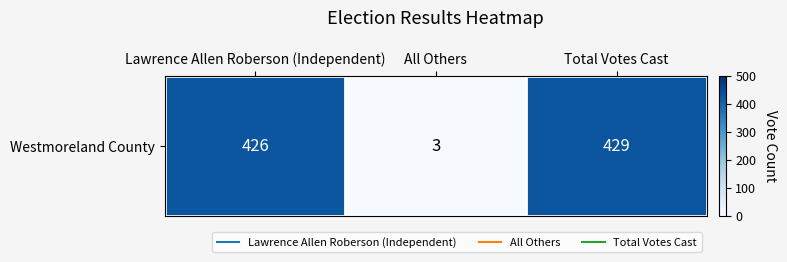

The chart shows a value of 3 at All Others. True or false?

True